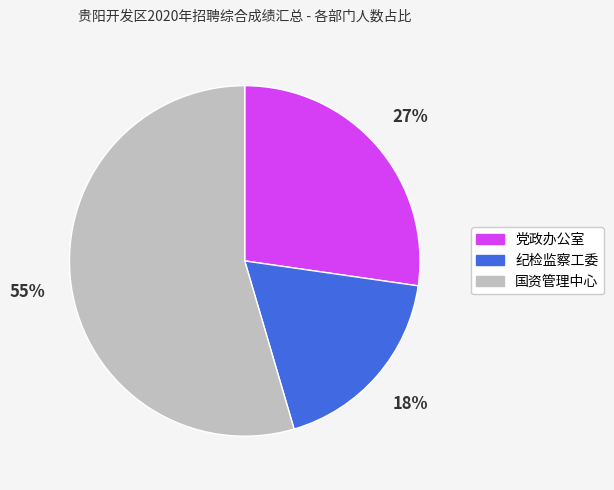

Do 纪检监察工委 and 国资管理中心 together represent more than half of the pie?

Yes